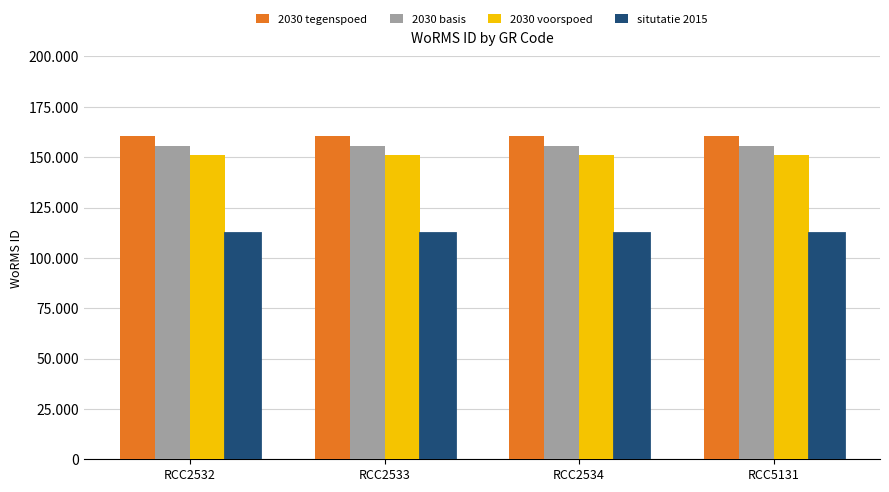

Which category has the highest value in the 2030 tegenspoed series?

RCC2532